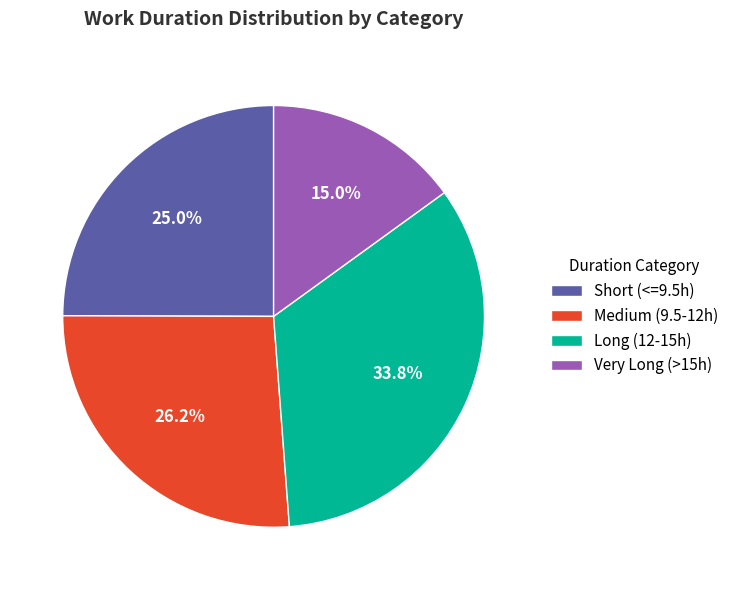

Between Short (<=9.5h) and Very Long (>15h), which is larger?

Short (<=9.5h)